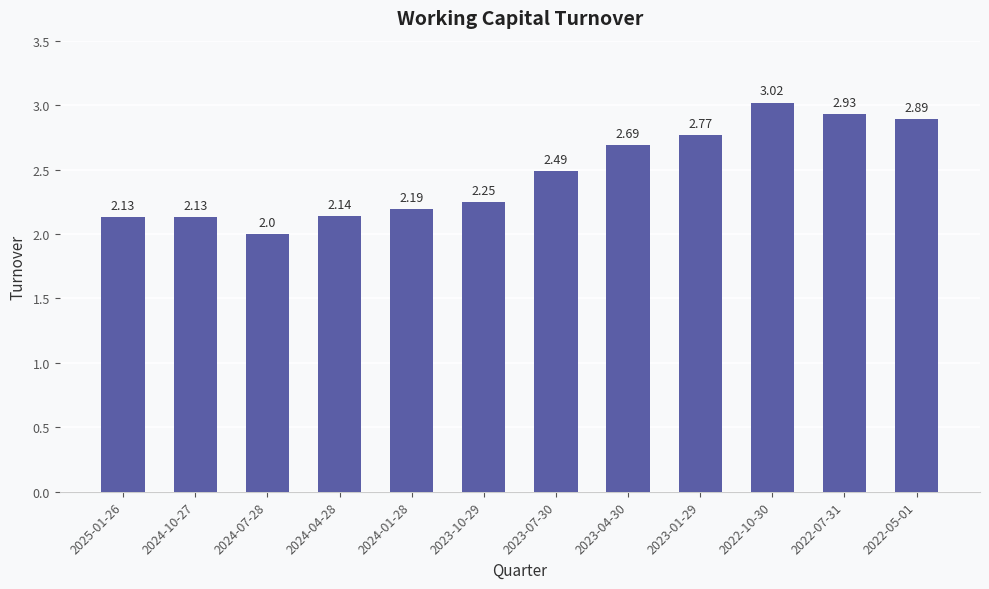

The chart shows a value of 2.9 at 2022-07-31. True or false?

True